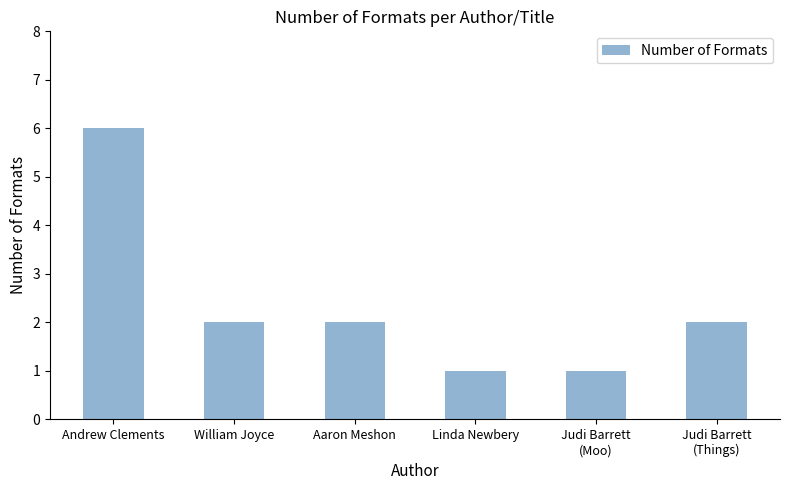

What is the difference between the maximum and second lowest values?

5